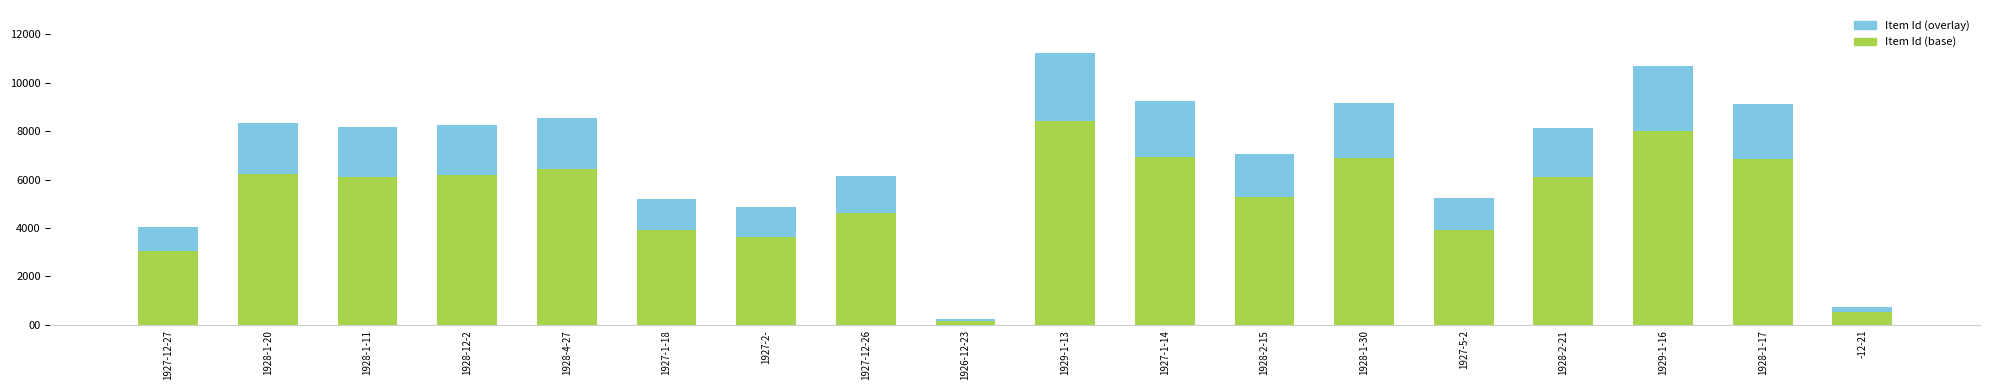

What is the total value across all series at 1927-5-2?

5248.0